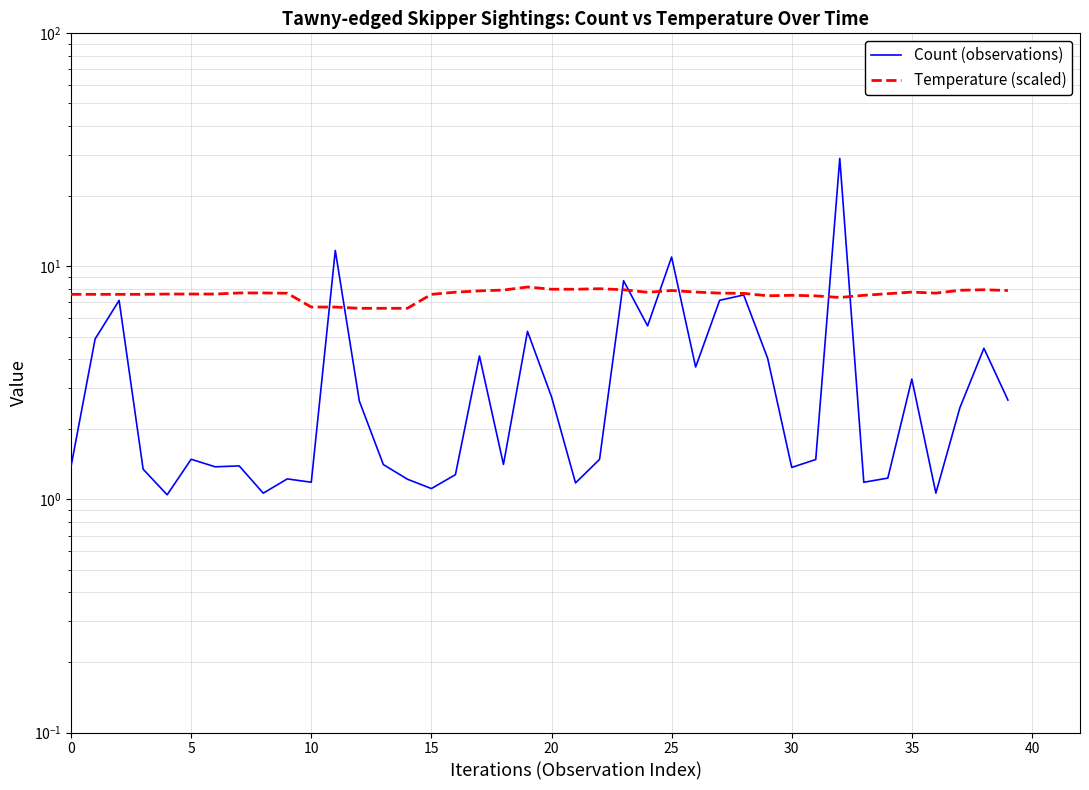

Is this an area chart (filled region under the line)?

No